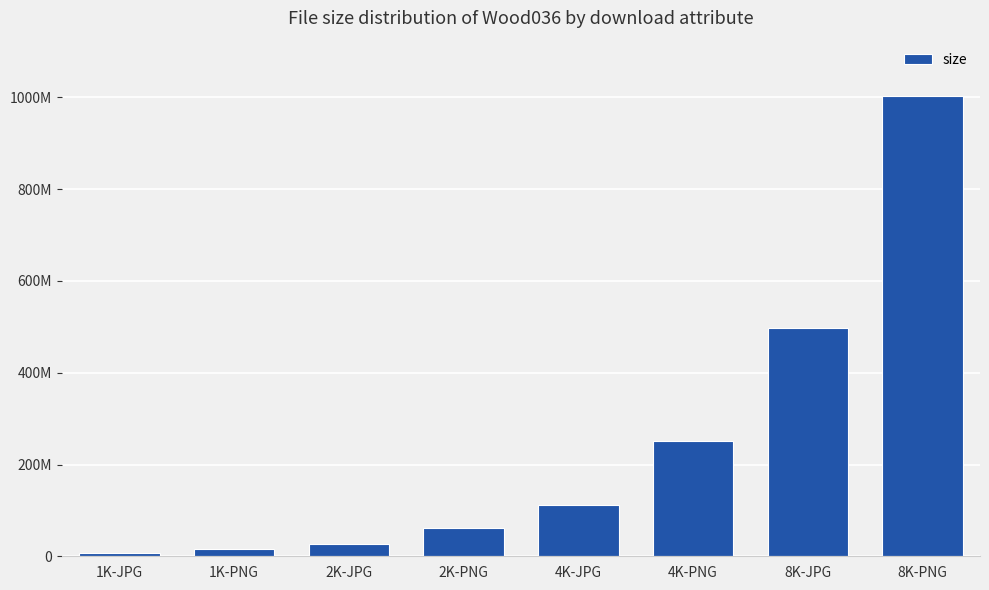

Reading right to left, transcribe all the data shown in this chart.

1003267285	496721106	250333246	112748020	62346995	27335222	15977219	7035812